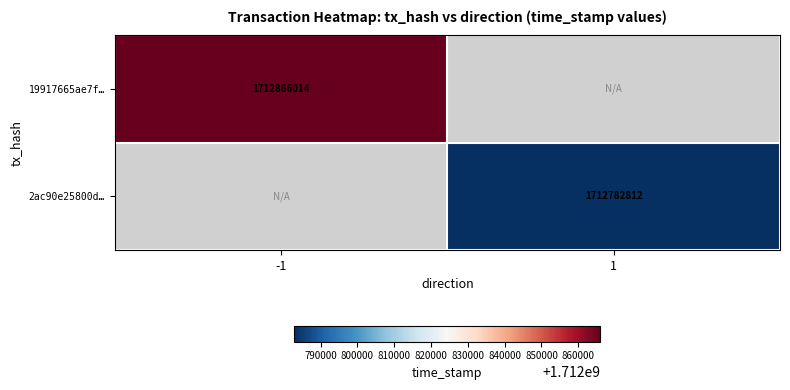

Which label corresponds to the smallest value in the chart?

1